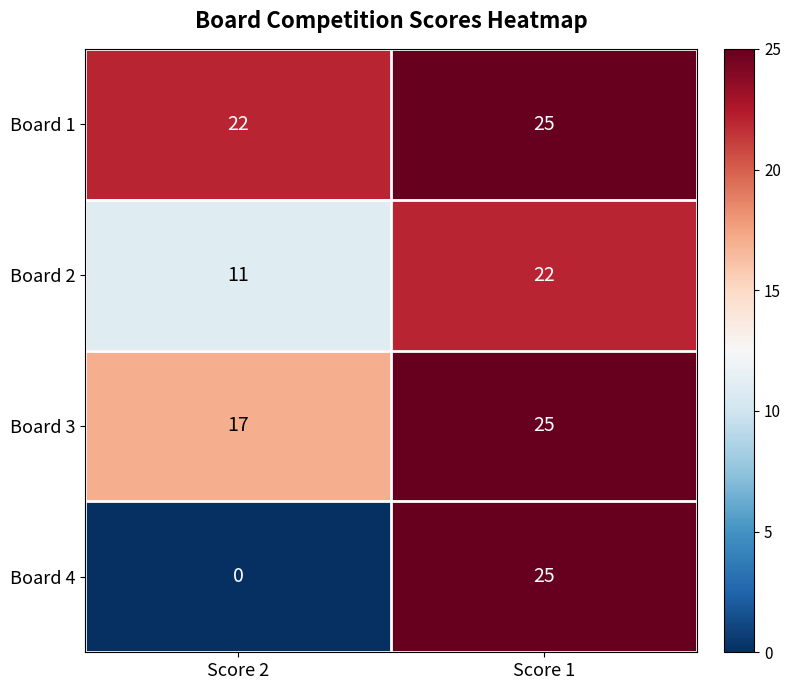

The value of Board 3 at Score 1 is 25. True or false?

True